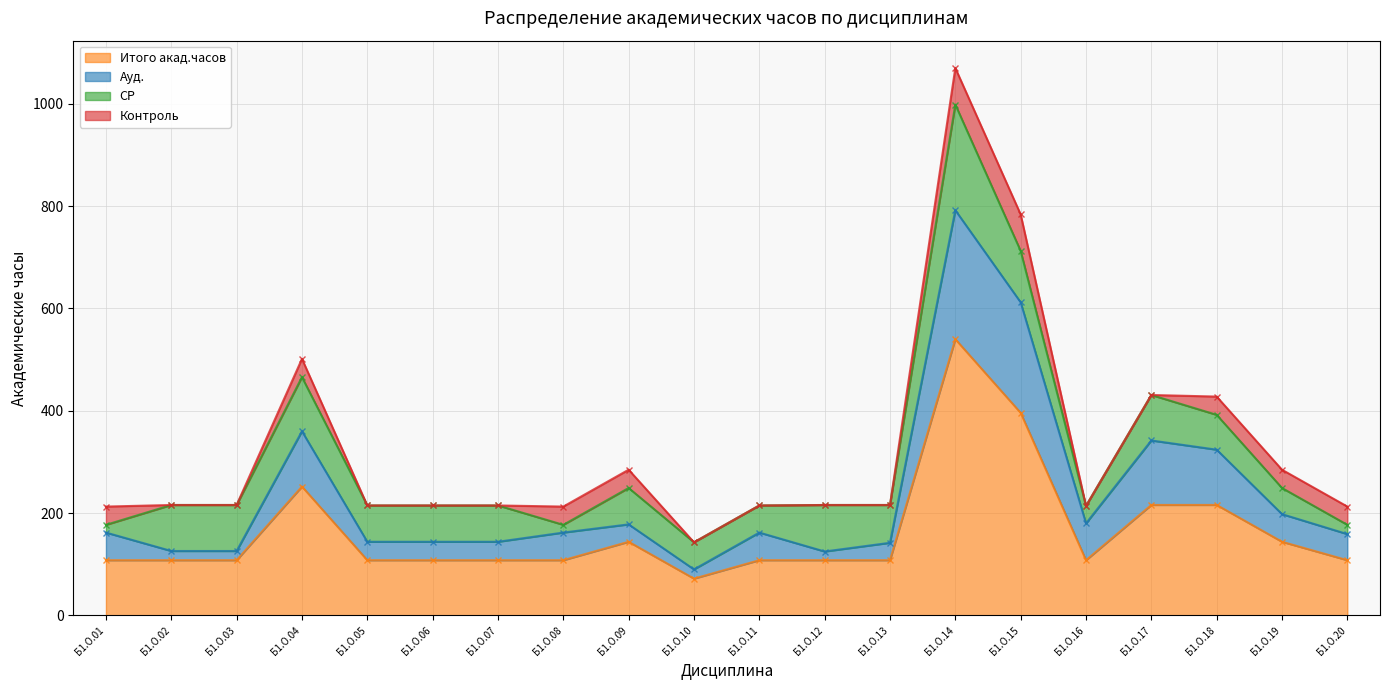

In Итого акад.часов, how many points are higher than both neighbors (excluding endpoints)?

3